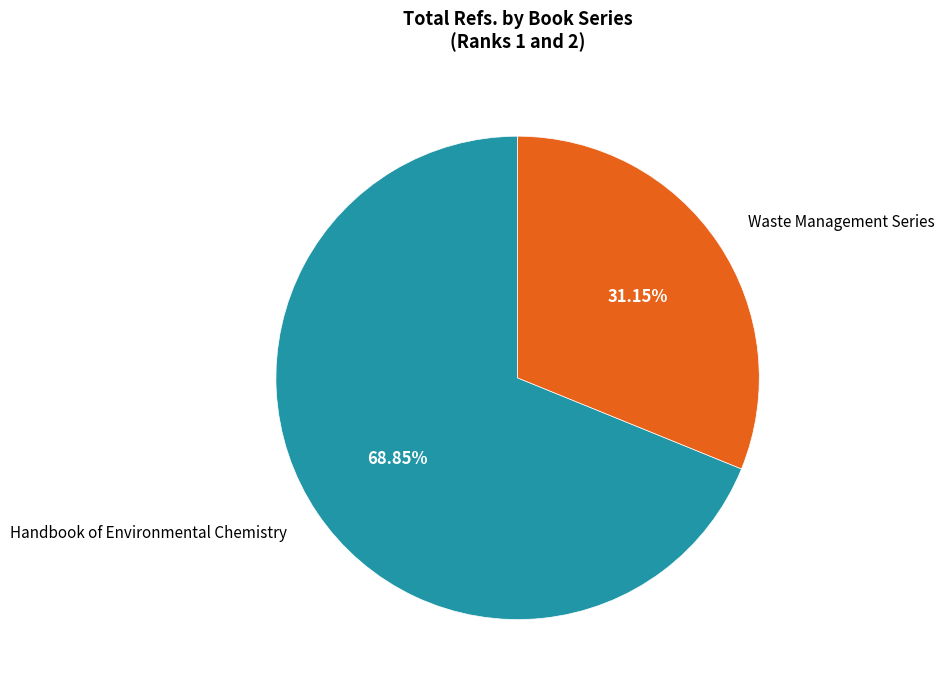

Is there any slice that represents more than half of the pie?

Yes